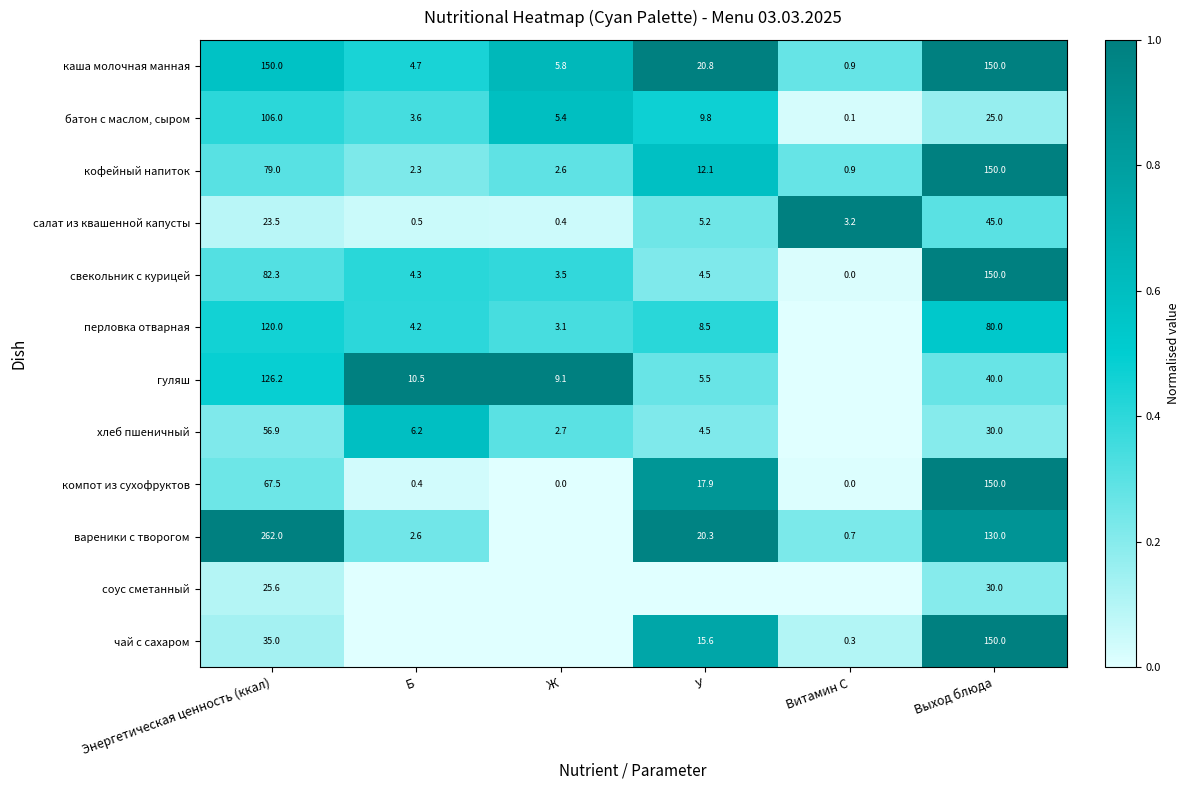

What is the difference between the maximum and minimum values in the компот из сухофруктов series?

150.0